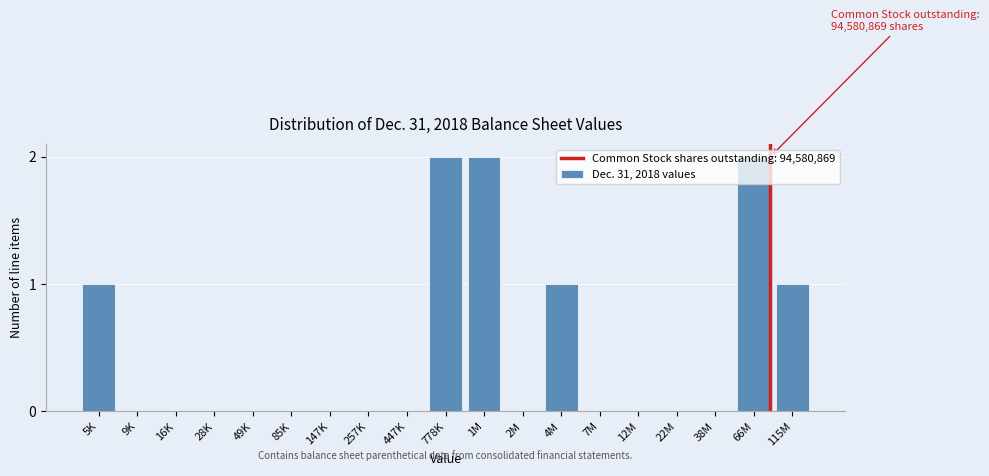

Between 38M and 1M, which is larger?

1M